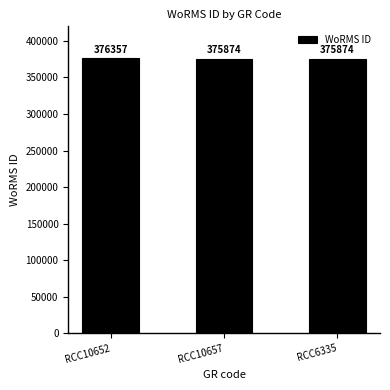

Count the values in the range 375874 to 376357.

3